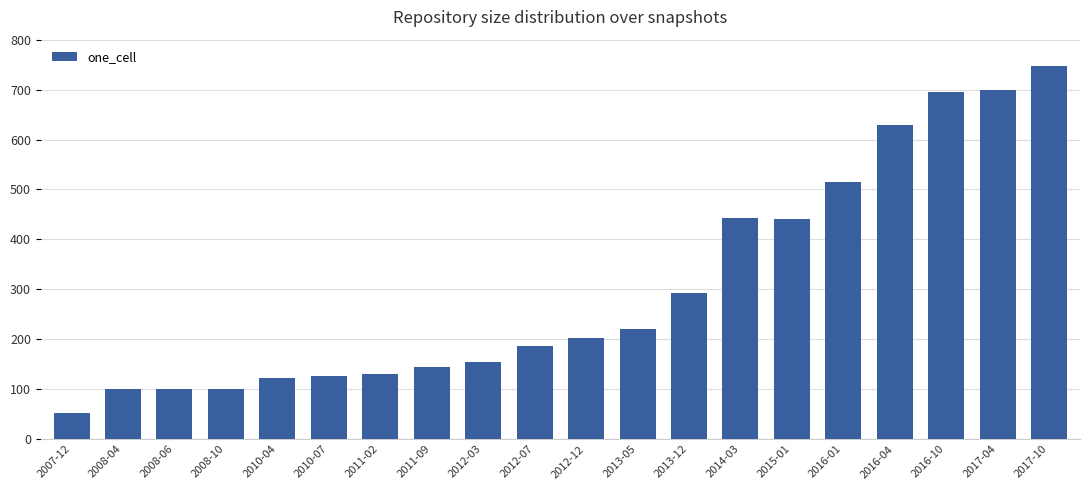

Is it true that the value at 2010-07 is 47?

False